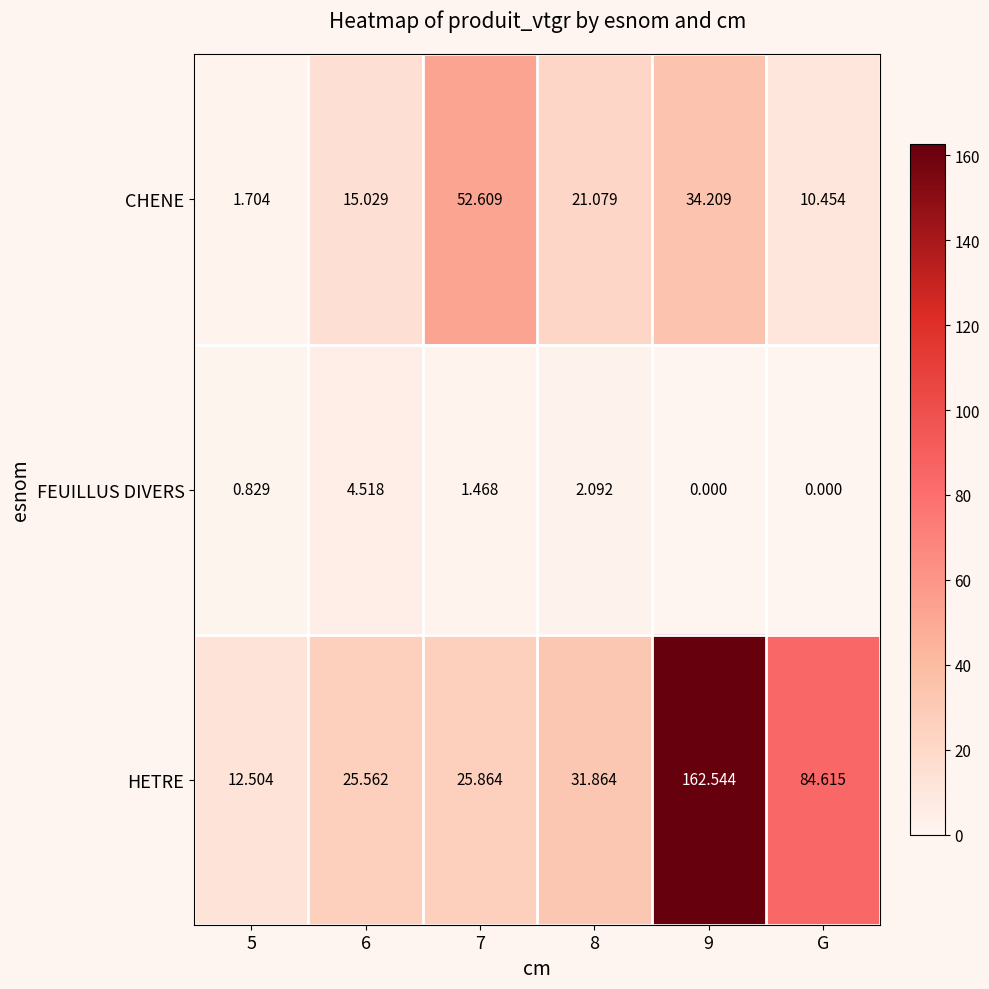

List the series in order of their peak value, lowest first.

FEUILLUS DIVERS, CHENE, HETRE